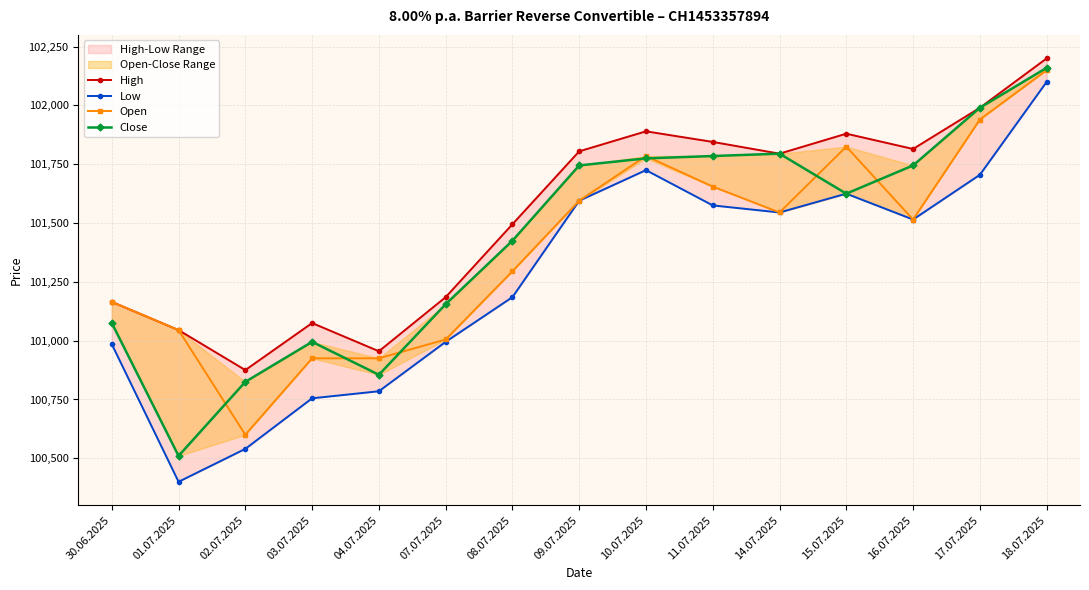

How many interior local valleys does the Open series have?

3